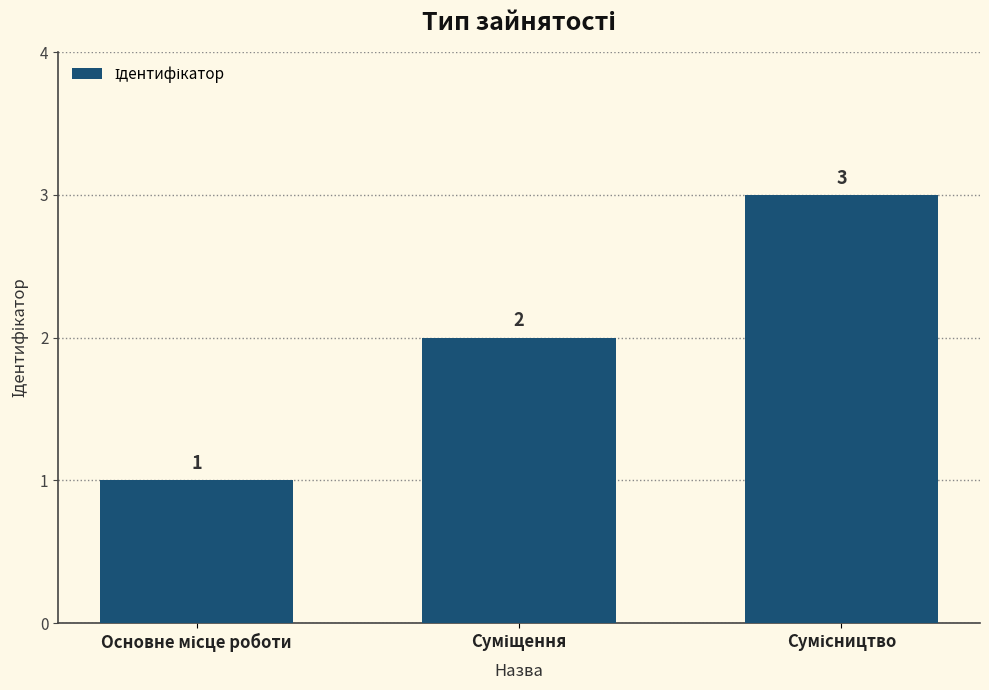

What is the value of the 1st bar from the left?

1